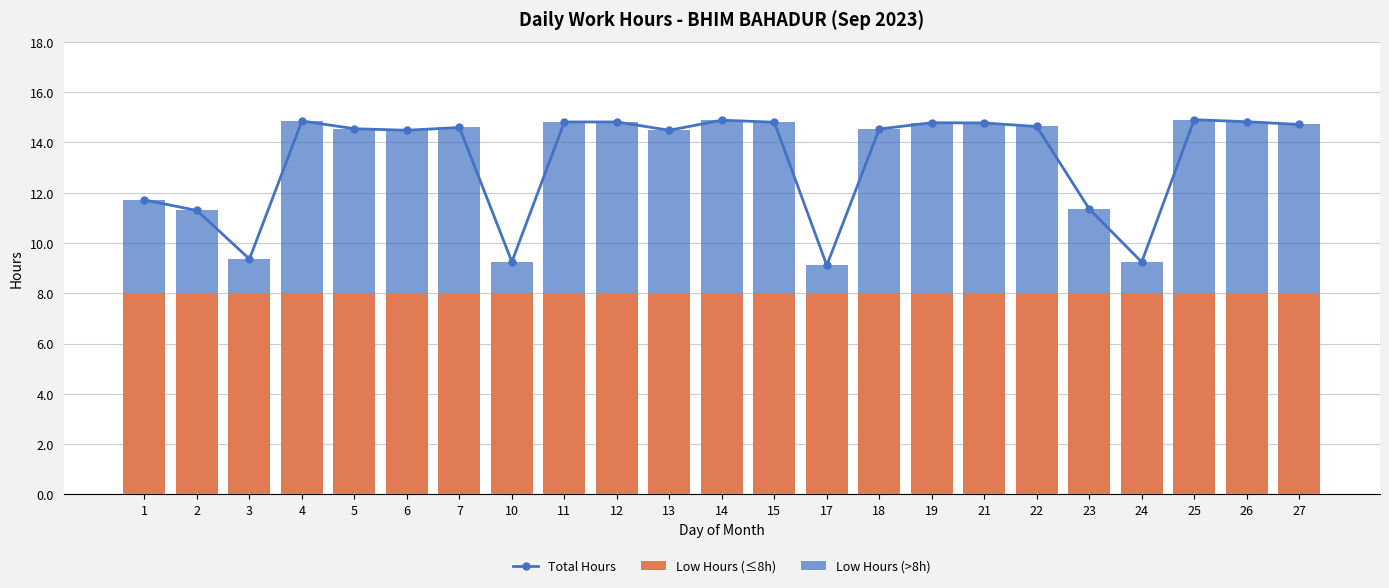

Reading right to left, list all the values displayed in this chart.

Total Hours: 27=14.7	26=14.8	25=14.9	24=9.2	23=11.3	22=14.6	21=14.8	19=14.8	18=14.5	17=9.1	15=14.8	14=14.9	13=14.5	12=14.8	11=14.8	10=9.2	7=14.6	6=14.5	5=14.5	4=14.8	3=9.4	2=11.3	1=11.7
Low Hours (≤8h): 27=8.0	26=8.0	25=8.0	24=8.0	23=8.0	22=8.0	21=8.0	19=8.0	18=8.0	17=8.0	15=8.0	14=8.0	13=8.0	12=8.0	11=8.0	10=8.0	7=8.0	6=8.0	5=8.0	4=8.0	3=8.0	2=8.0	1=8.0
Low Hours (>8h): 27=6.7	26=6.8	25=6.9	24=1.2	23=3.3	22=6.6	21=6.8	19=6.8	18=6.5	17=1.1	15=6.8	14=6.9	13=6.5	12=6.8	11=6.8	10=1.2	7=6.6	6=6.5	5=6.5	4=6.8	3=1.4	2=3.3	1=3.7